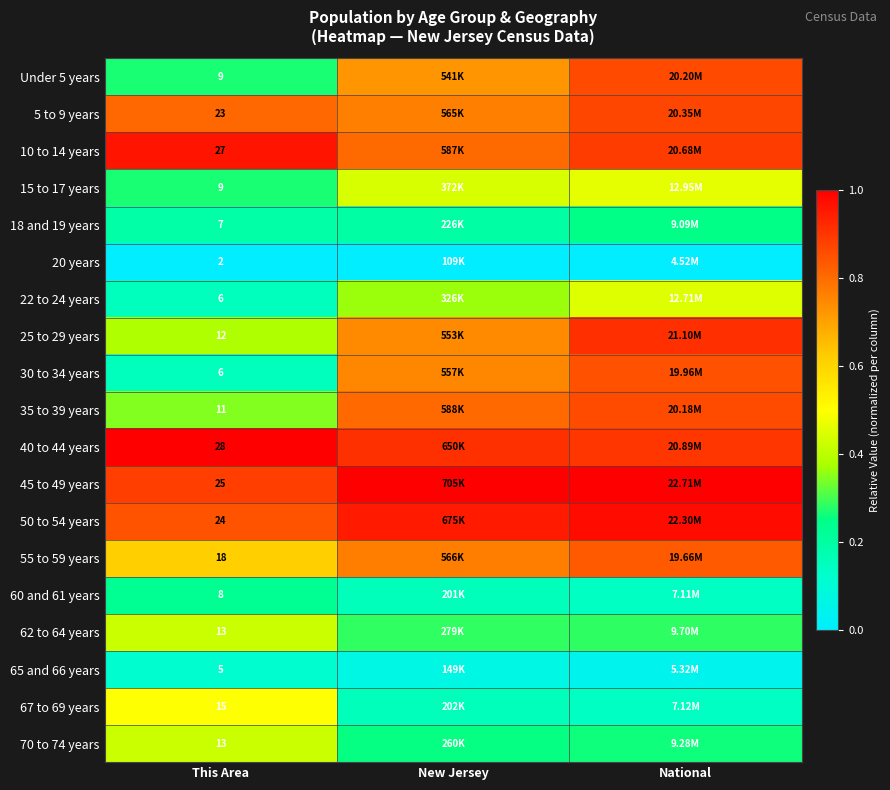

At which label does 70 to 74 years reach its peak?

This Area